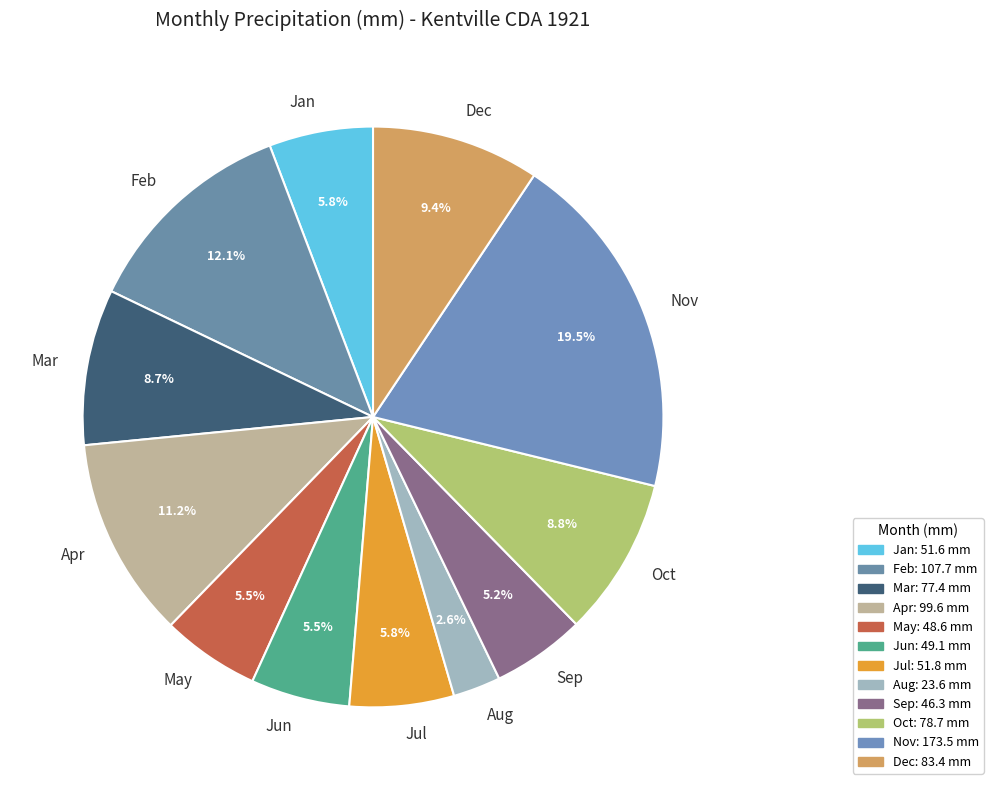

Is Nov the majority of the pie?

No